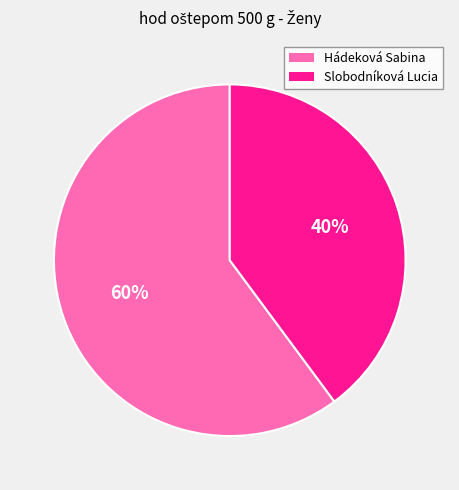

What is the ratio of the value at Slobodníková Lucia to the value at Hádeková Sabina?

0.7